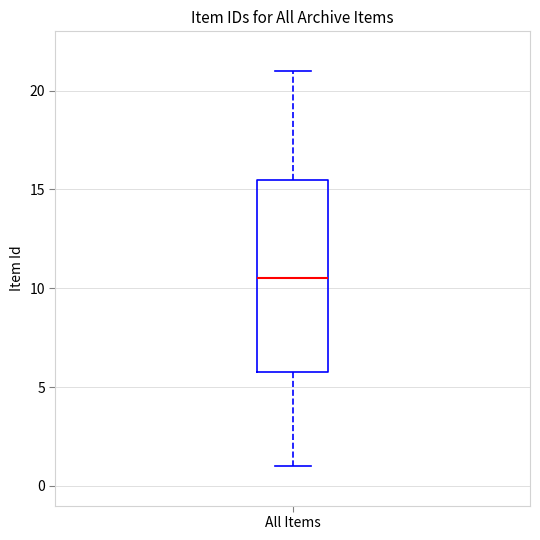

Read this box plot against the y-axis: the position of the median line, the range covered by the box, and the ends of both whiskers. The values are not printed on the chart, so give them approximately, as read against the axis.

median 10.5, box 6.0 to 15.5, whiskers 1.0 to 21.0